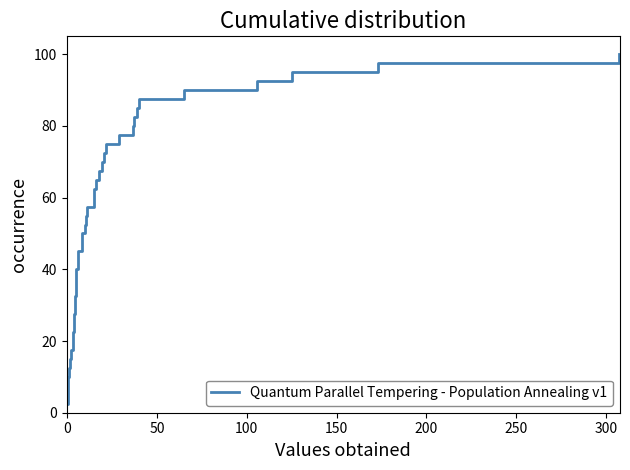

What is the difference between the maximum and minimum values?

97.5